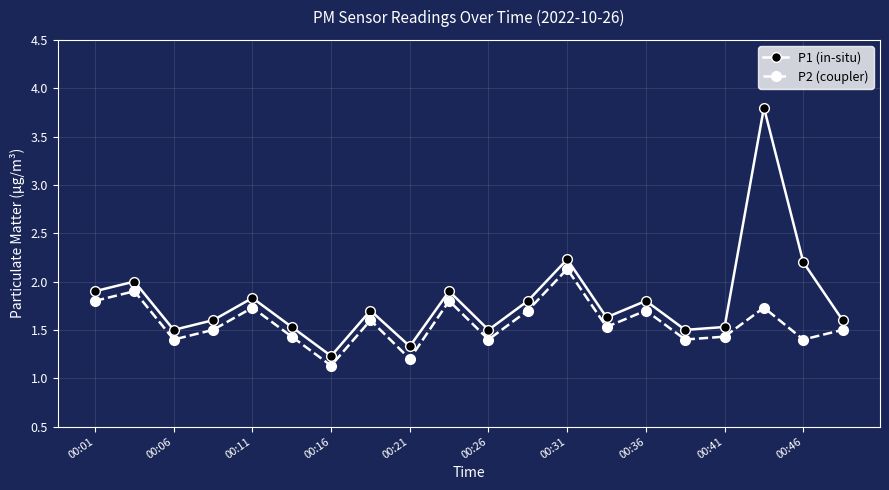

Which series has the largest range (max minus min)?

P1 (in-situ)